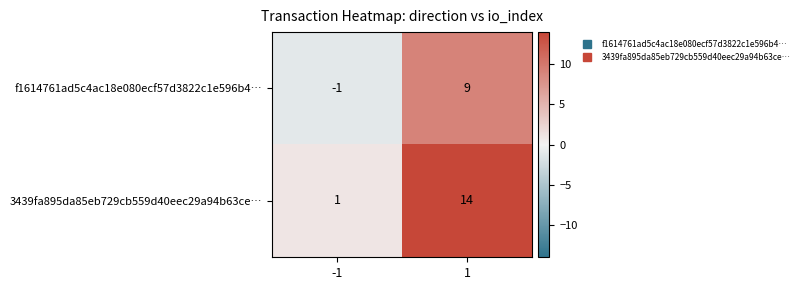

Is it true that f1614761ad5c4ac18e080ecf57d3822c1e596b4… equals -2 at -1?

False